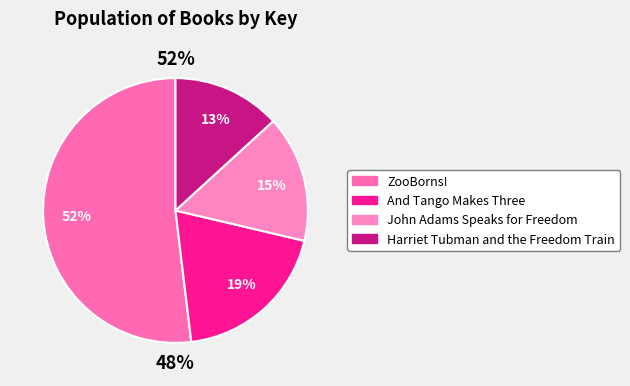

What is the total percentage of ZooBorns! and Harriet Tubman and the Freedom Train?

65.1%